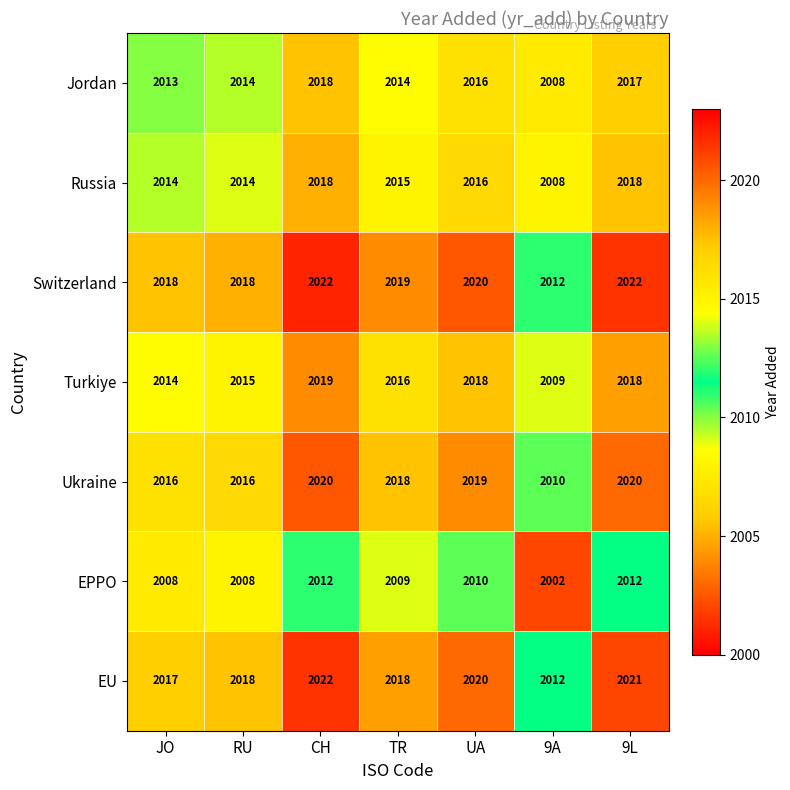

At which category is the sum across all series the highest?

CH